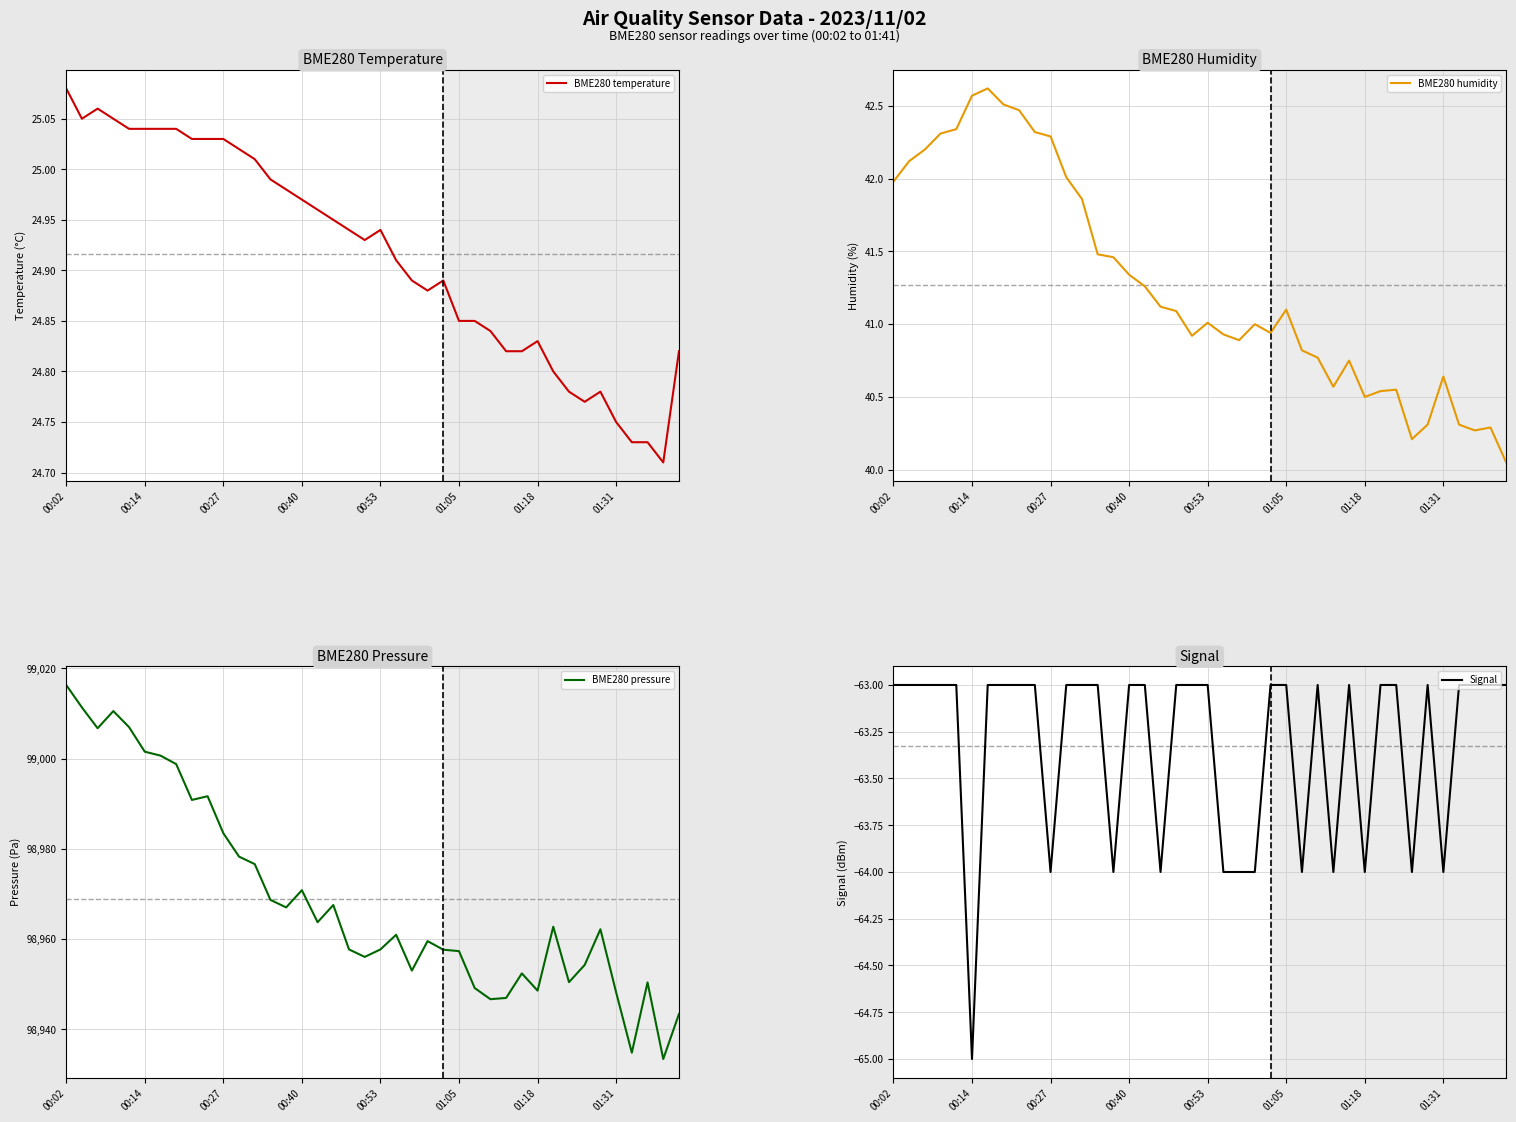

Which series has the largest total across all categories?

BME280 pressure